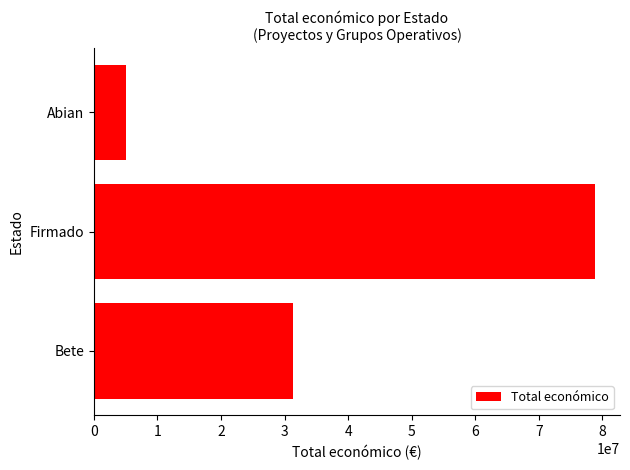

How many values are below 31296038?

1